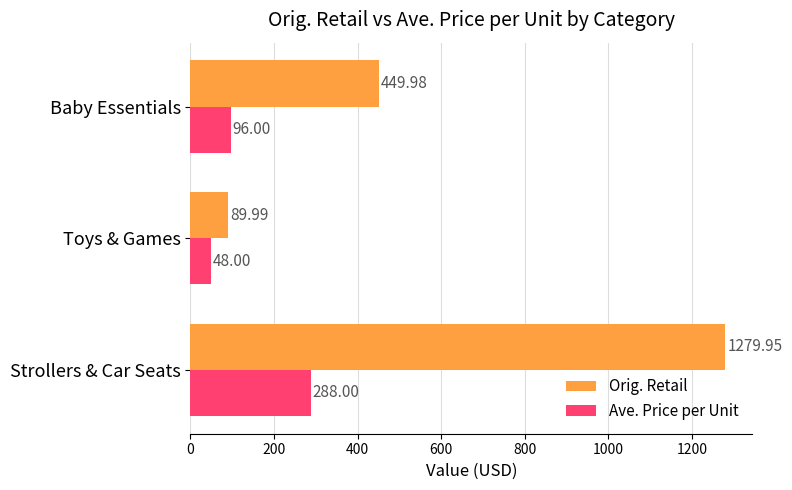

What is the sum of all Orig. Retail values?

1819.9